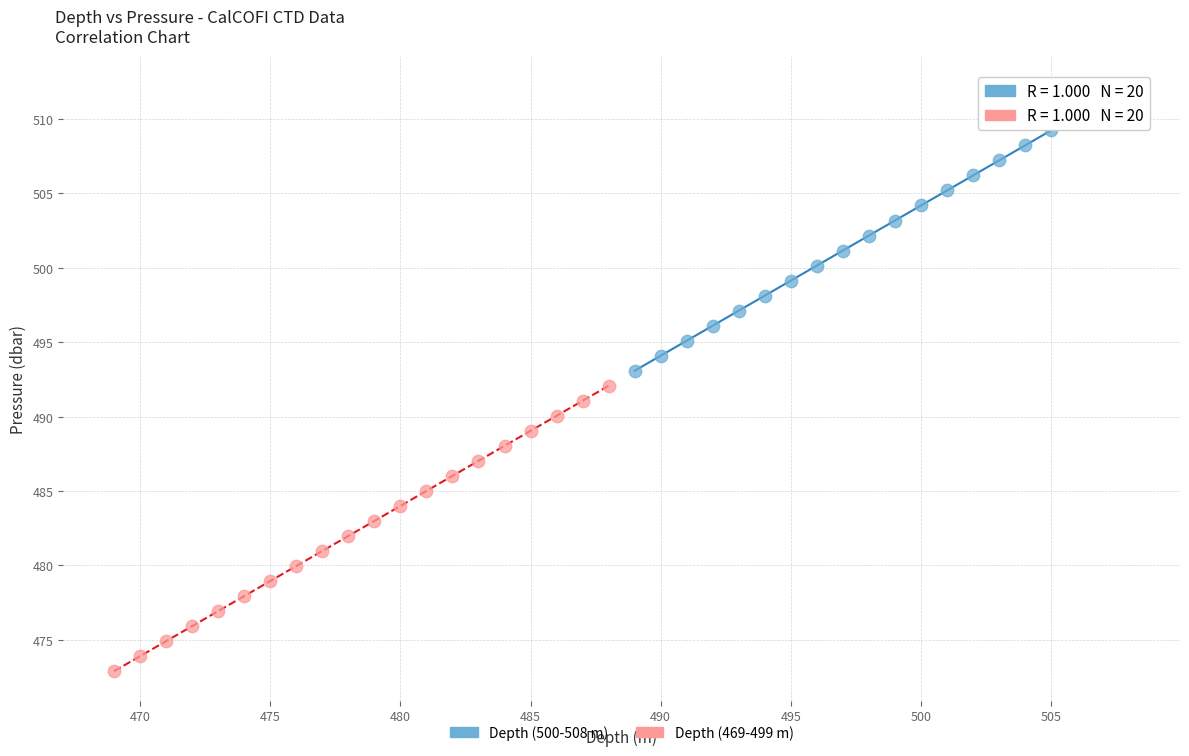

Which series has the largest Y range (max minus min)?

Depth (500-508 m)